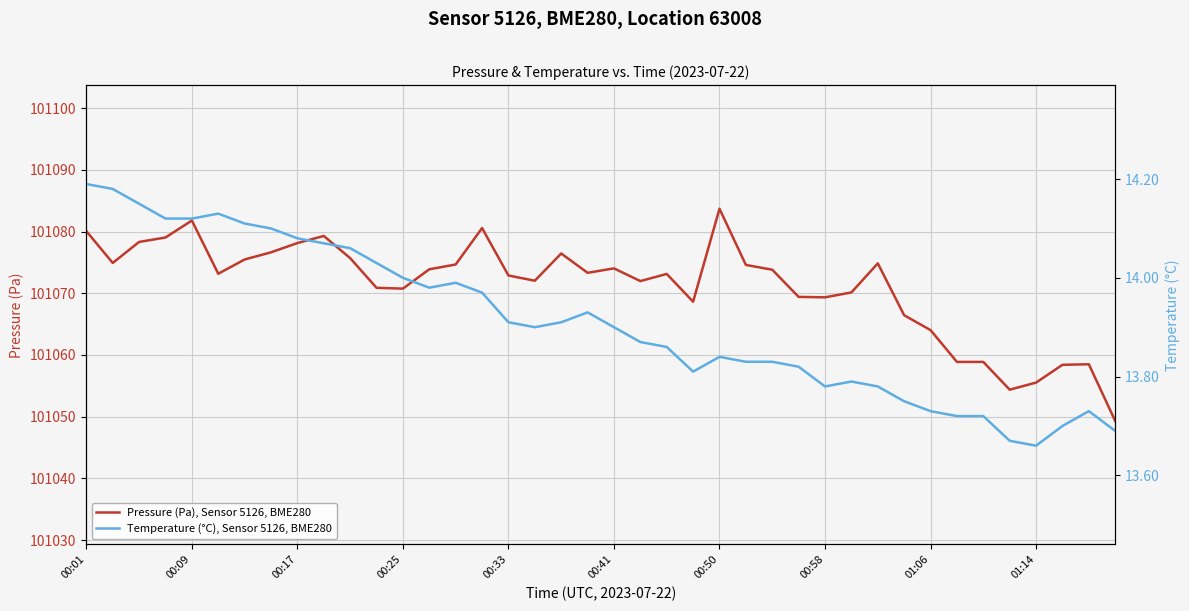

In Pressure (Pa), Sensor 5126, BME280, how many points are lower than both neighbors (excluding endpoints)?

9